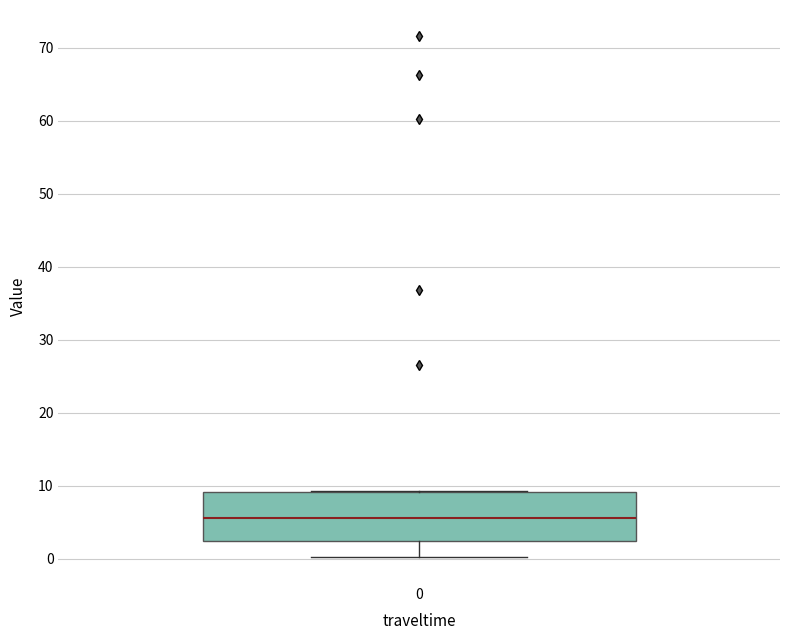

Where does the median line of the box at x = 0 sit on the y-axis? The values are not printed on the chart, so give them approximately, as read against the axis.

6